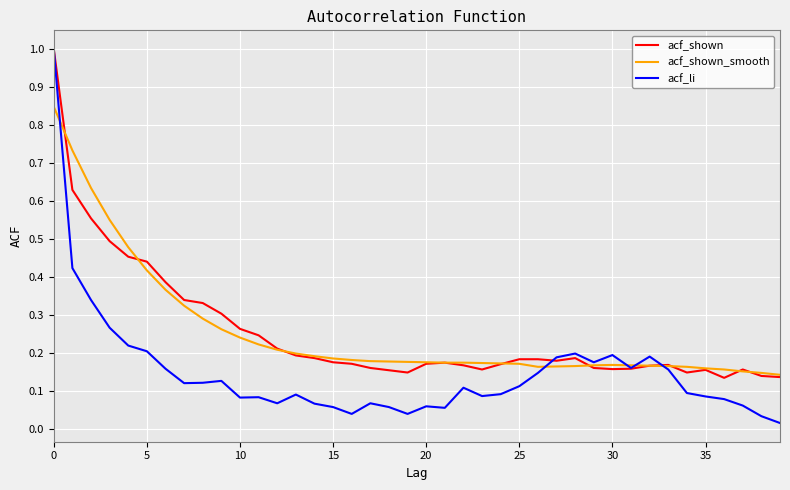

Count the number of categories in the chart.

40